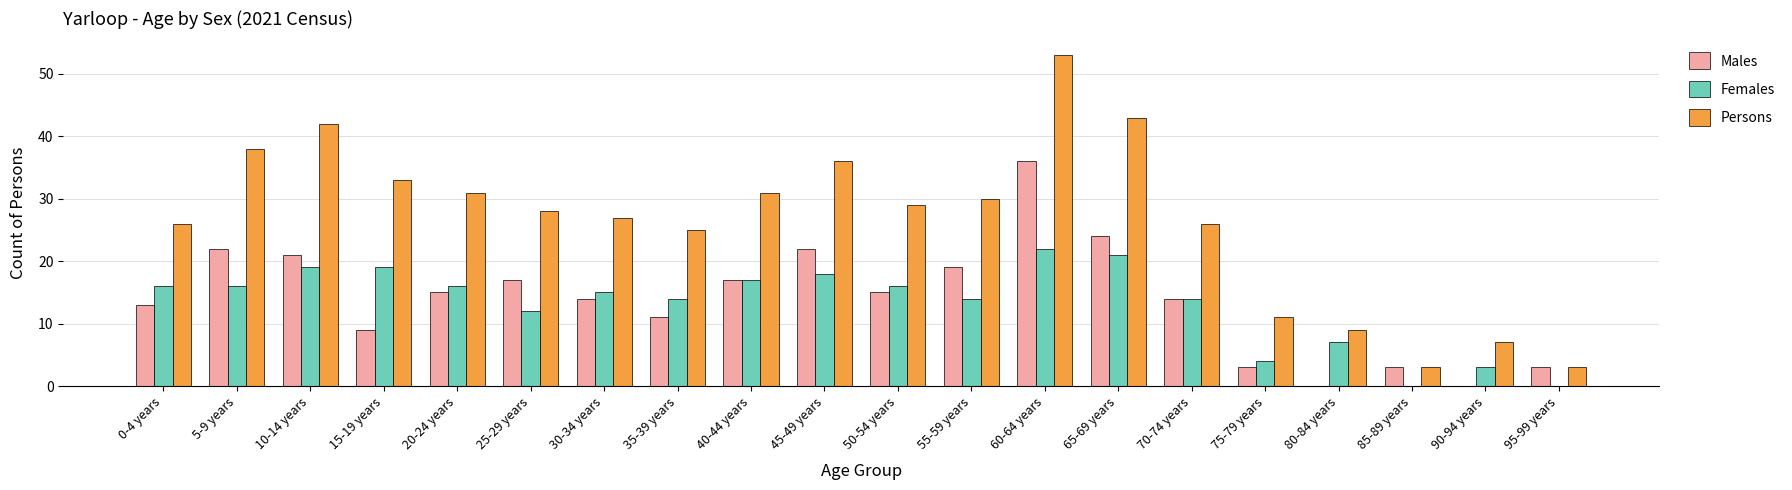

Which series changed the most between 55-59 years and 90-94 years?

Persons